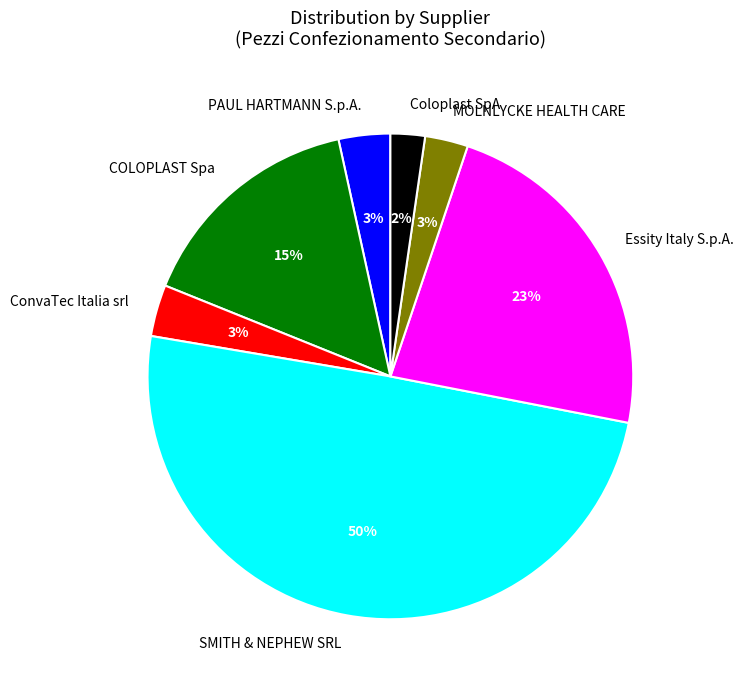

Is Essity Italy S.p.A. the majority of the pie?

No